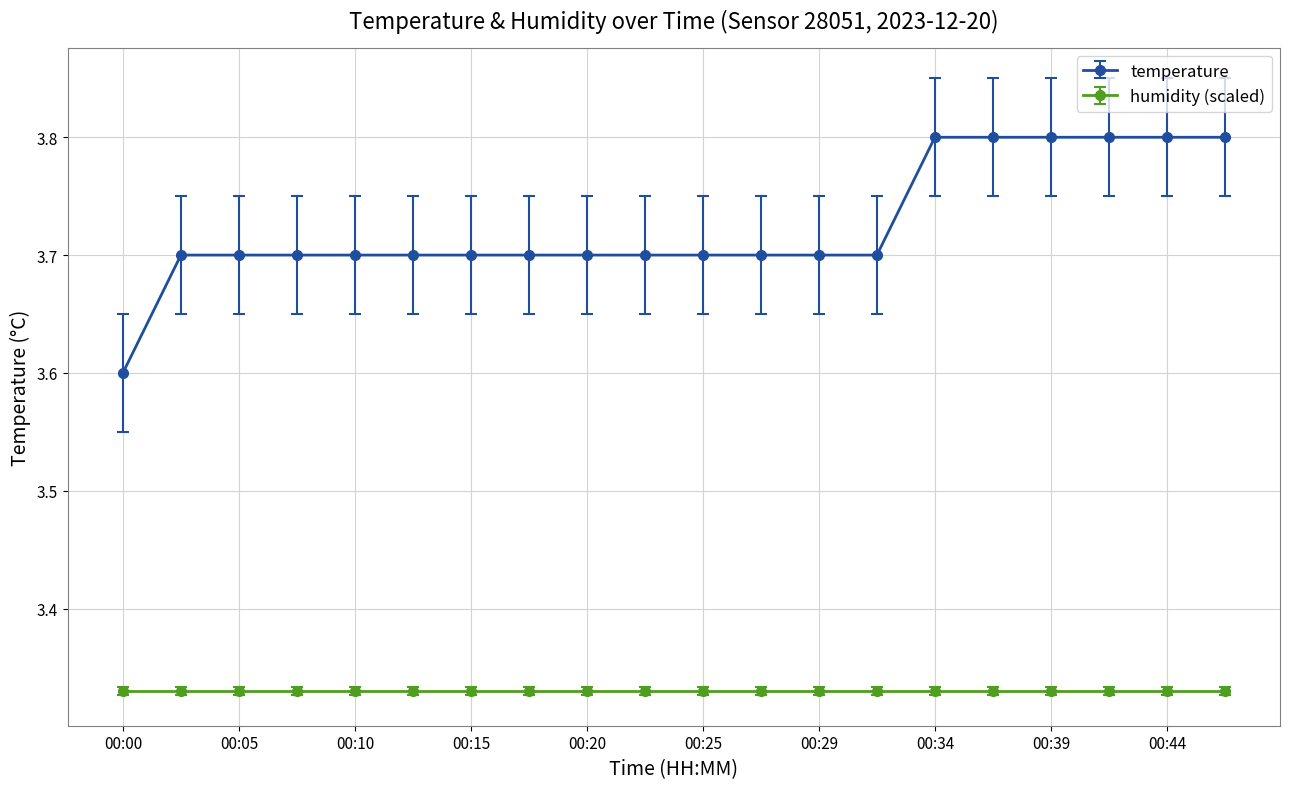

How many lines are shown in the chart?

2